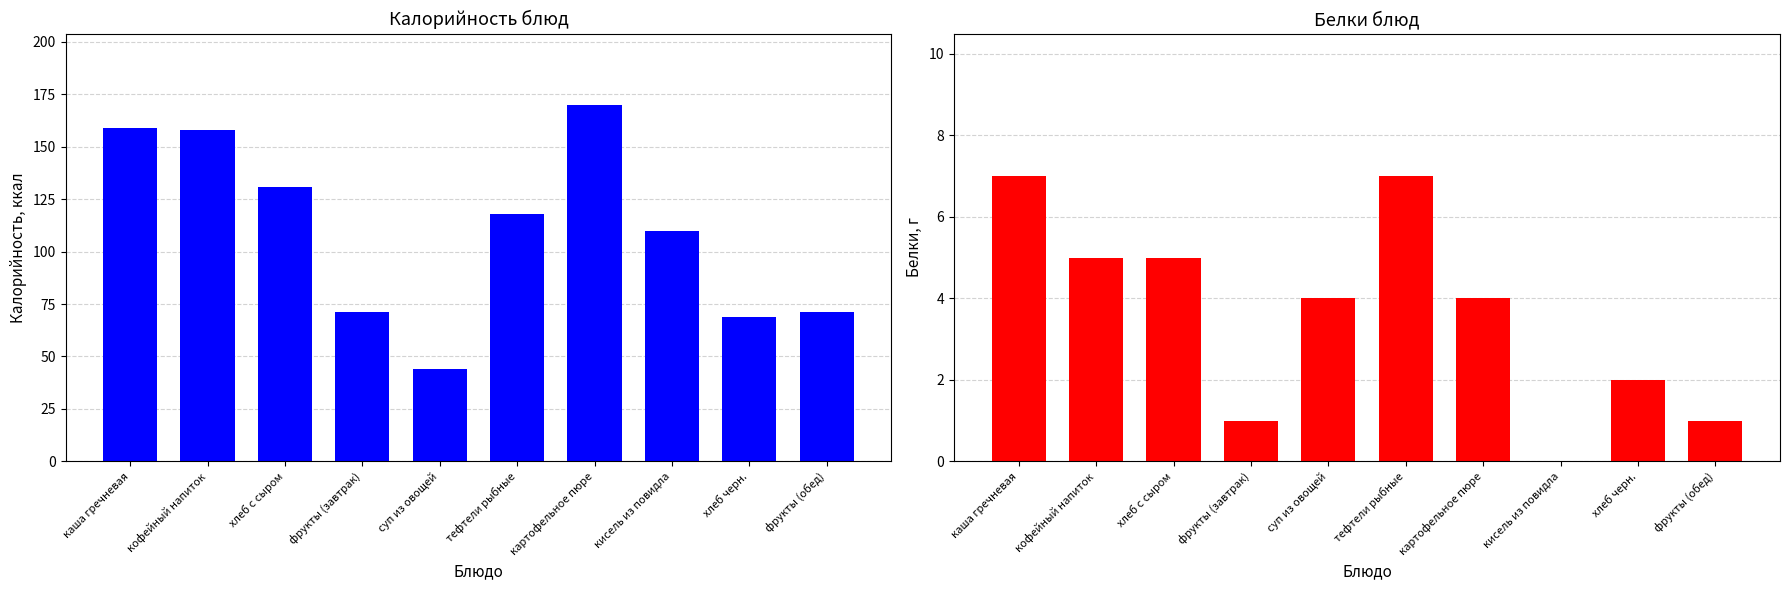

Is the value of Калорийность at фрукты (завтрак) greater than the value of Белки at картофельное пюре?

Yes